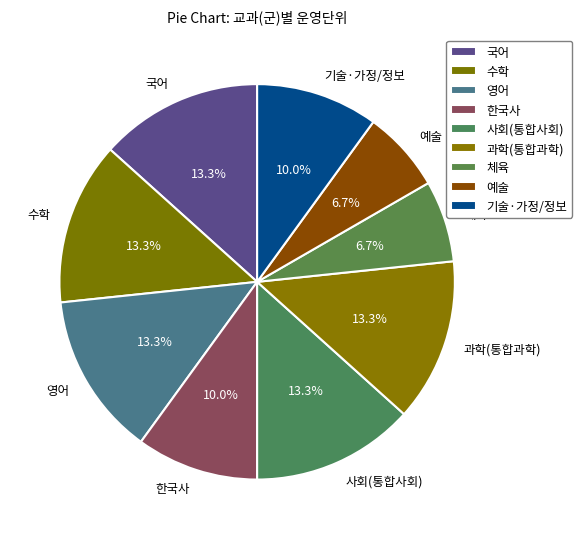

Do 과학(통합과학) and 국어 together represent more than half of the pie?

No